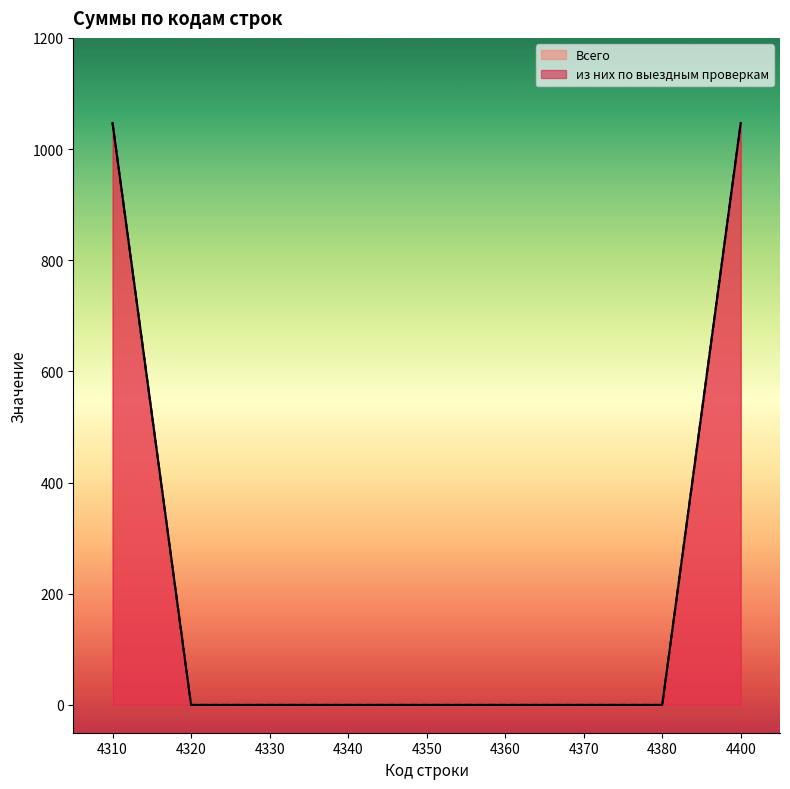

Is it true that Всего equals -355 at 4330?

False